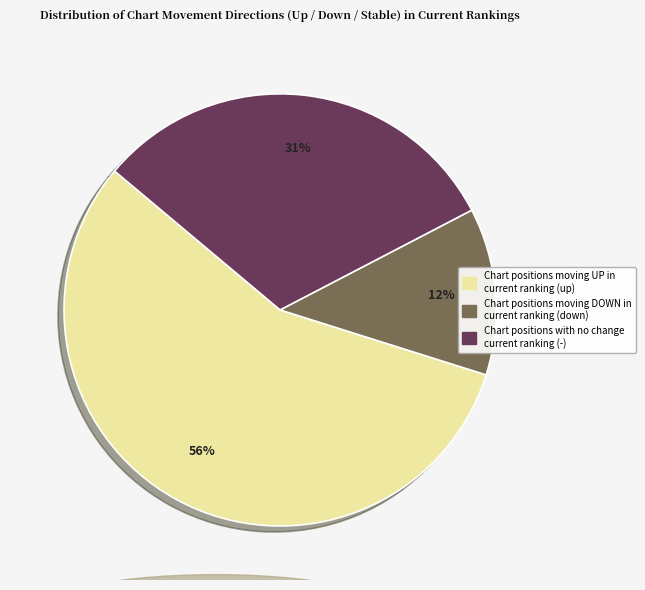

Is there a majority slice in this chart?

Yes